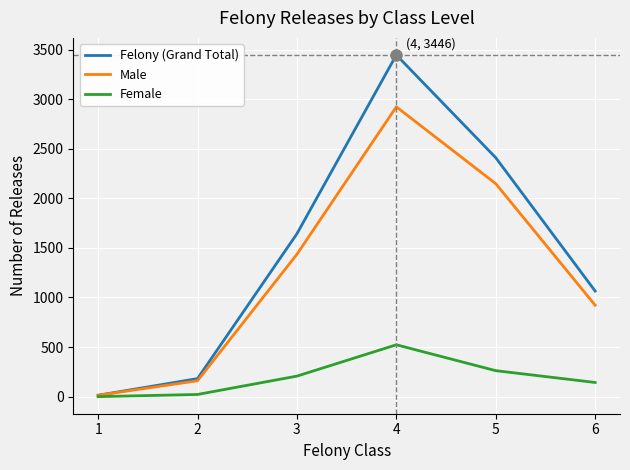

What is the difference between the Male values at 4 and 3?

1487